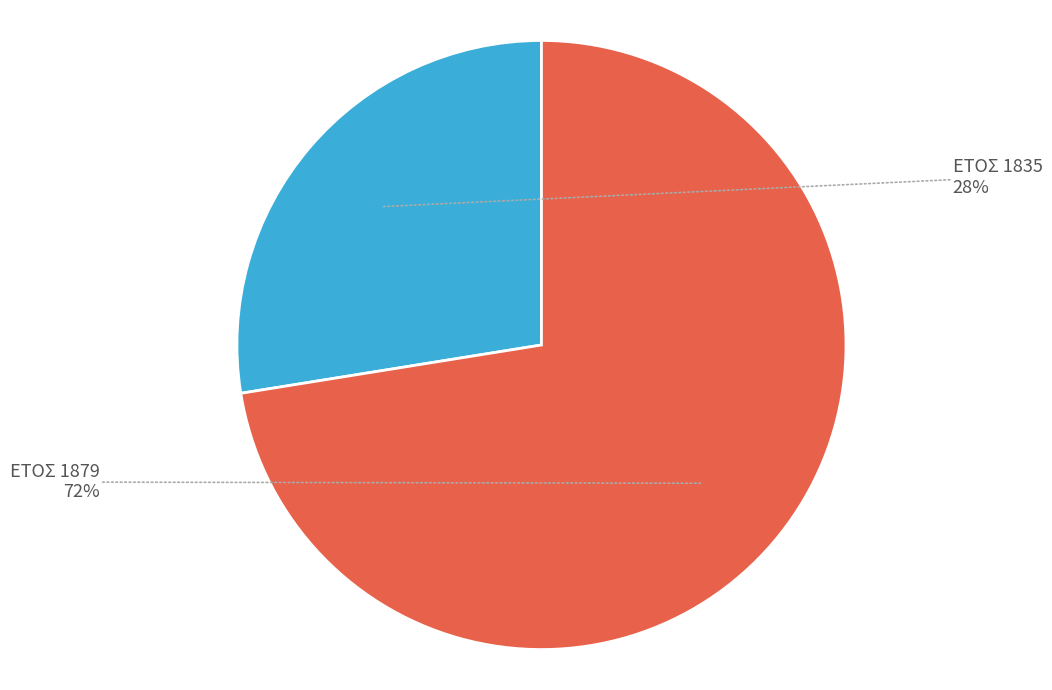

Does any single category account for the majority?

Yes